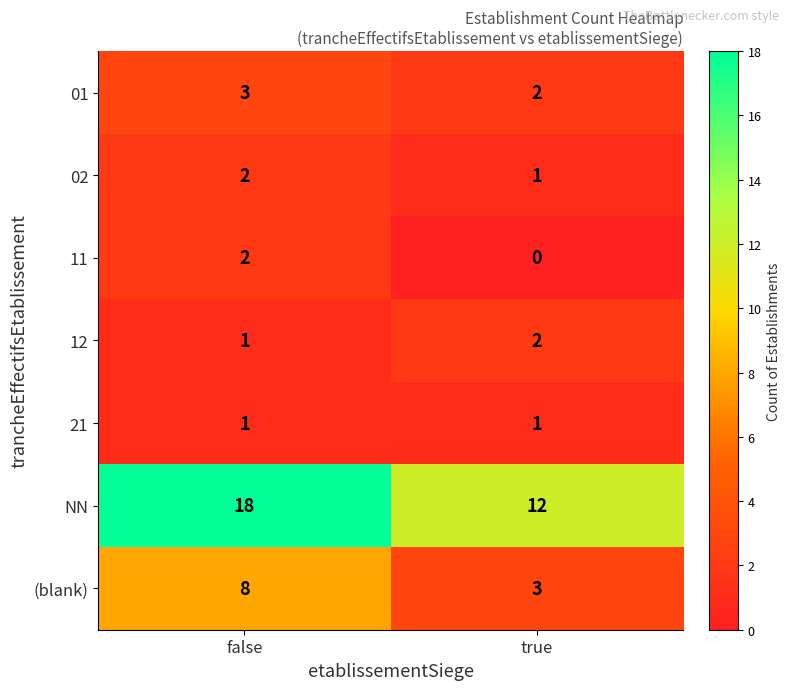

Which category has the highest value across all series?

false